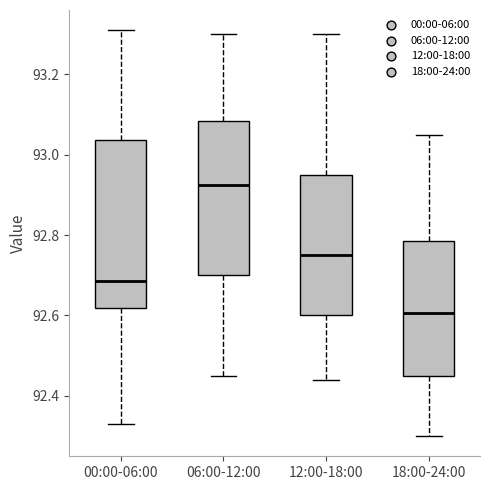

Reading left to right, transcribe this box plot: for each box, give where its median line is, the range the box spans, and where its two whiskers end, as read against the y-axis. The values are not printed on the chart, so give them approximately, as read against the axis.

00:00-06:00: median 92.68, box 92.62 to 93.04, whiskers 92.34 to 93.32
06:00-12:00: median 92.92, box 92.70 to 93.08, whiskers 92.46 to 93.30
12:00-18:00: median 92.76, box 92.60 to 92.96, whiskers 92.44 to 93.30
18:00-24:00: median 92.60, box 92.46 to 92.78, whiskers 92.30 to 93.06